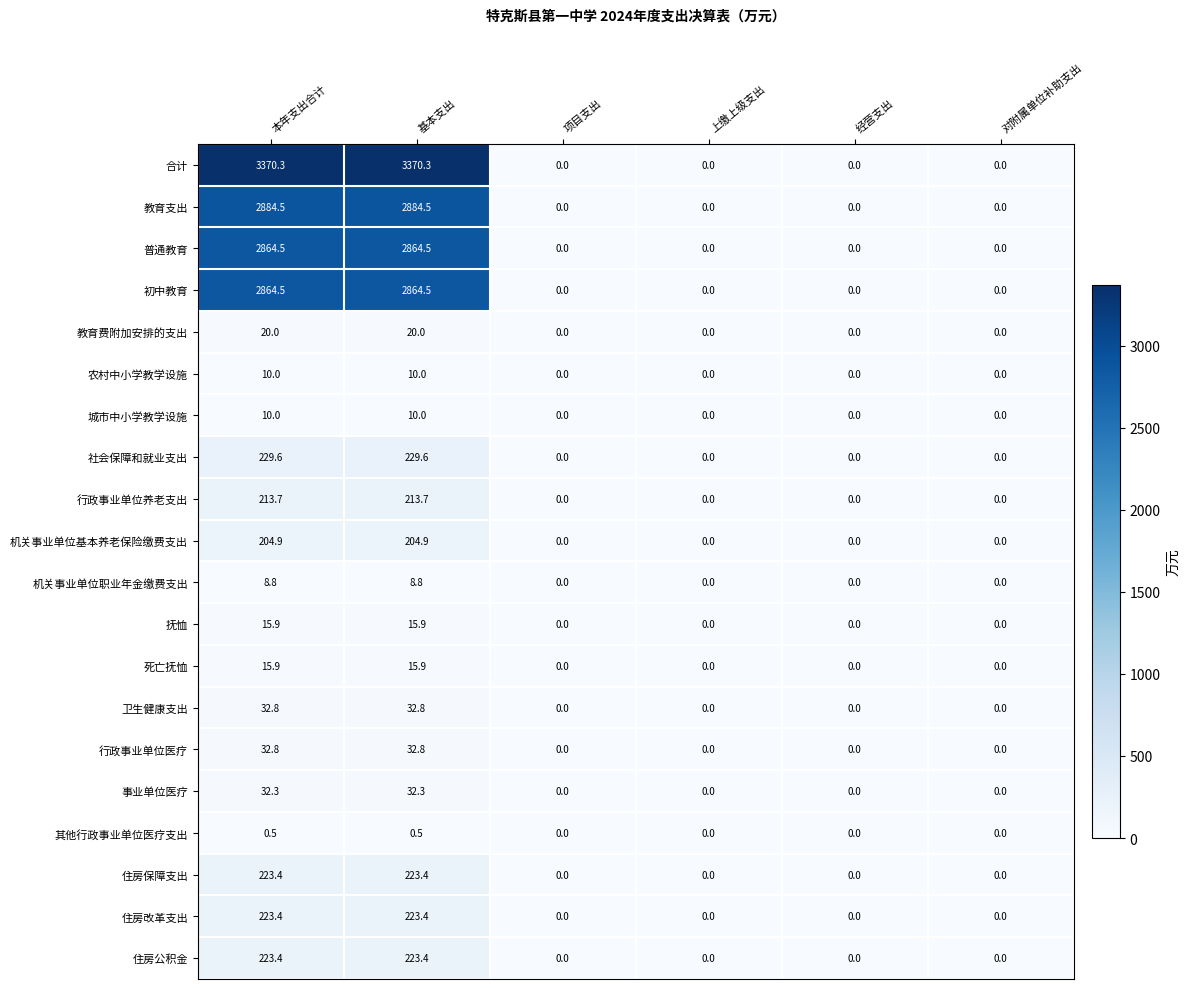

What is the difference between the 机关事业单位基本养老保险缴费支出 values at 对附属单位补助支出 and 本年支出合计?

204.9